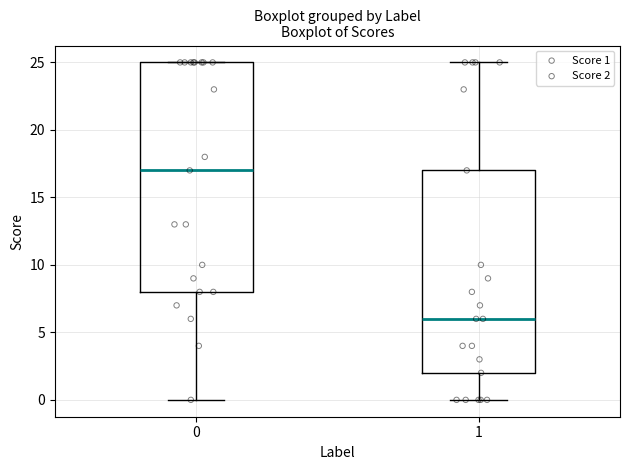

Reading left to right, transcribe this box plot: for each box, give where its median line is, the range the box spans, and where its two whiskers end, as read against the y-axis. The values are not printed on the chart, so give them approximately, as read against the axis.

0: median 17, box 8 to 25, whiskers 0 to 25
1: median 6, box 2 to 17, whiskers 0 to 25